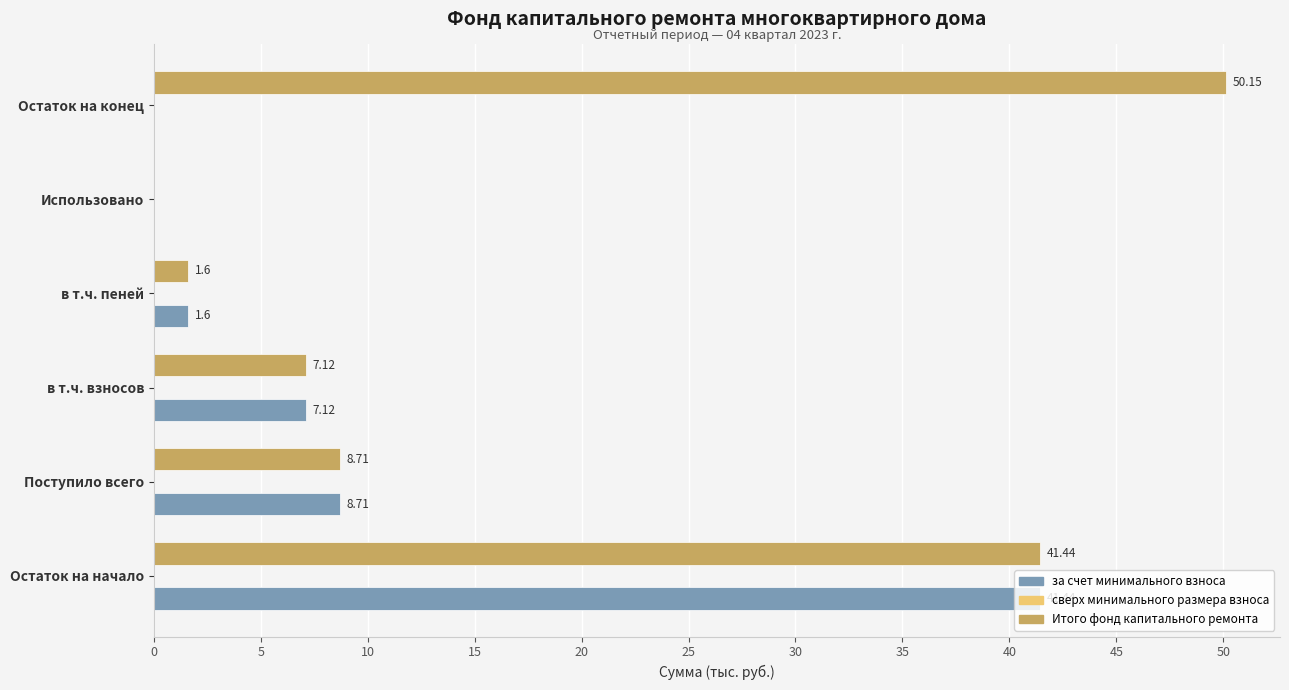

Which series has the largest total across all categories?

Итого фонд капитального ремонта